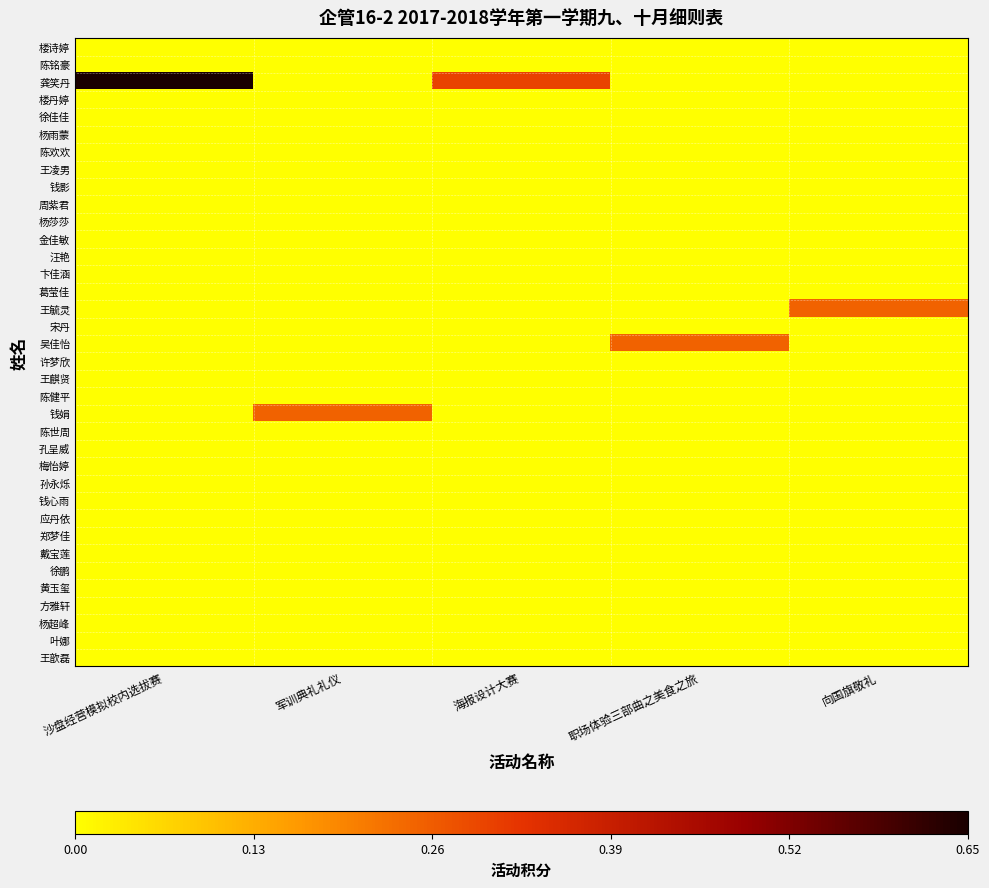

Between 军训典礼礼仪 and 海报设计大赛, which is larger?

军训典礼礼仪